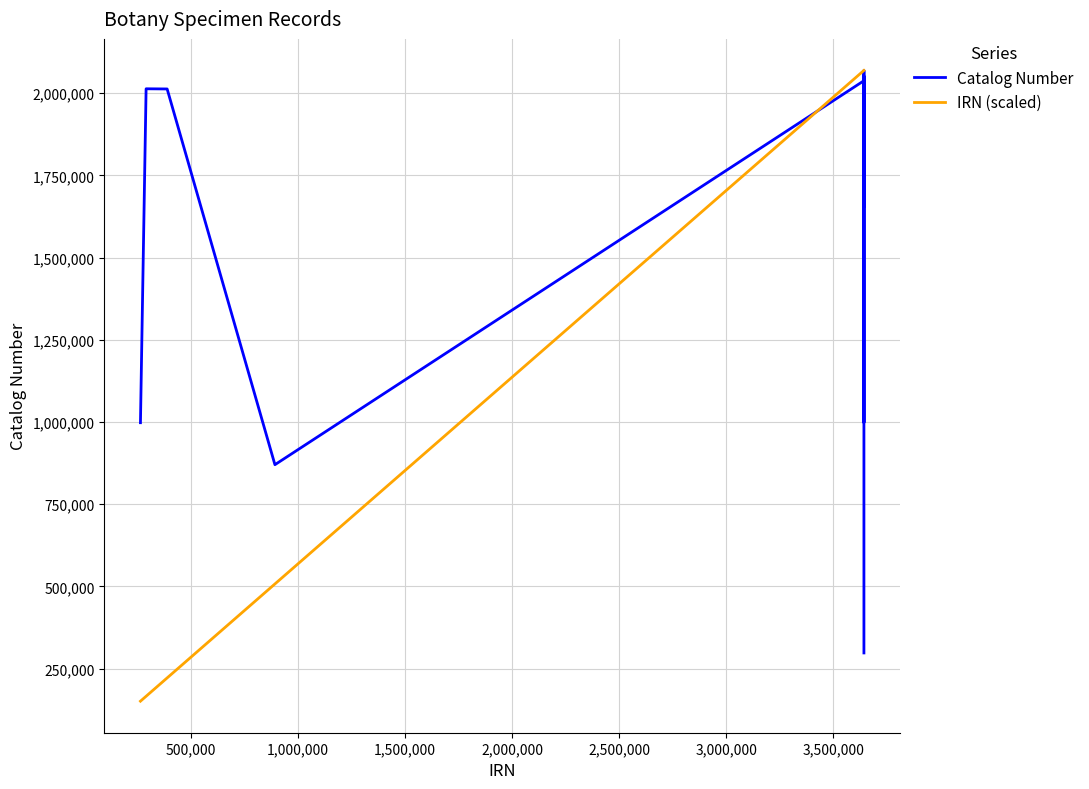

What is the maximum value shown in the chart?

2069410.0